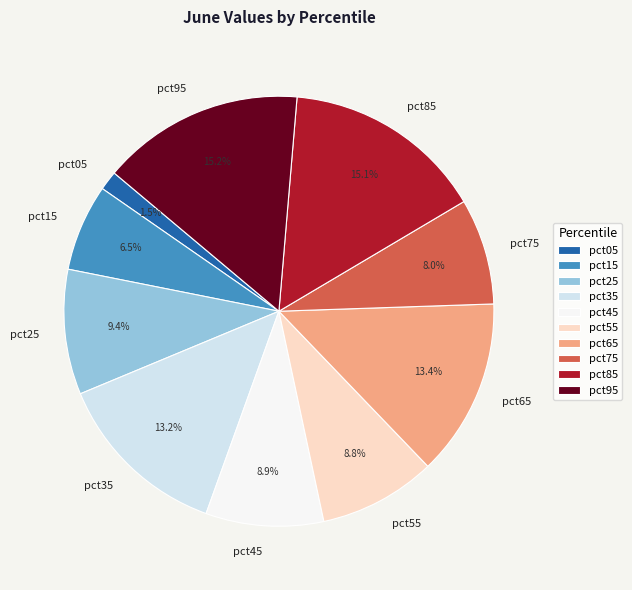

Which slice is the smallest?

pct05